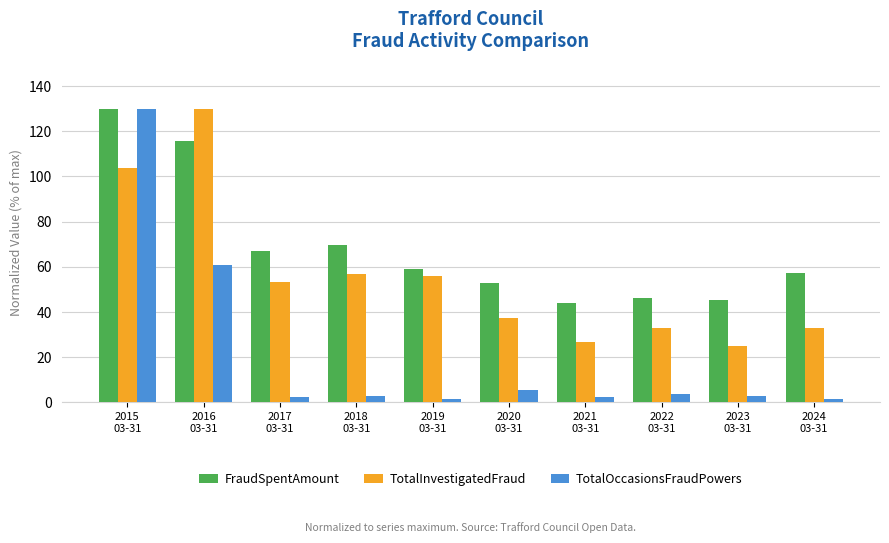

What is the label of the 6th bar from the right?

2019
03-31